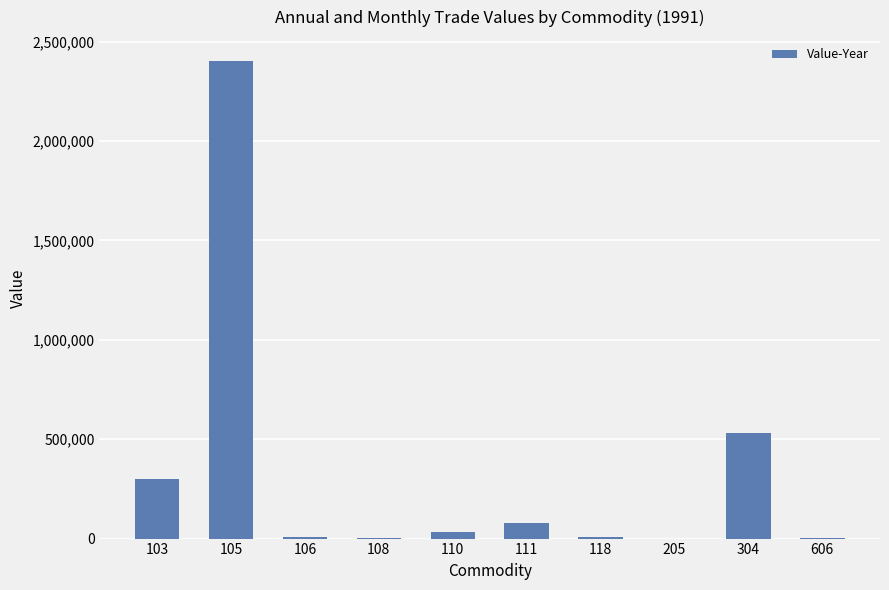

What is the sum of all values?

3364816